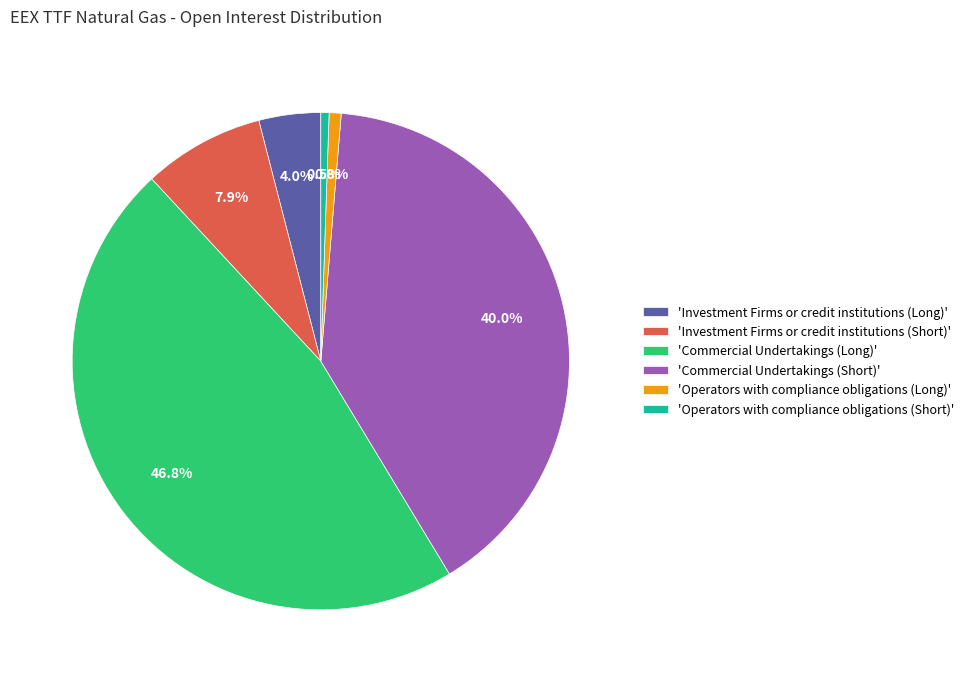

What portion of the pie excludes 'Operators with compliance obligations (Short)'?

99.5%